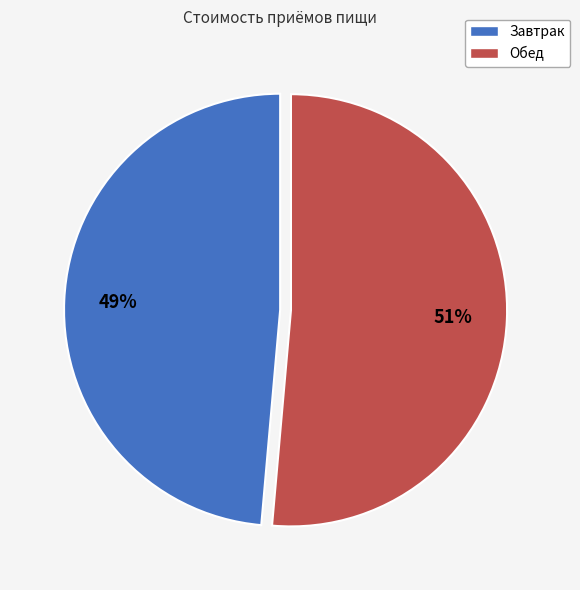

What is the largest slice in the pie chart?

Обед